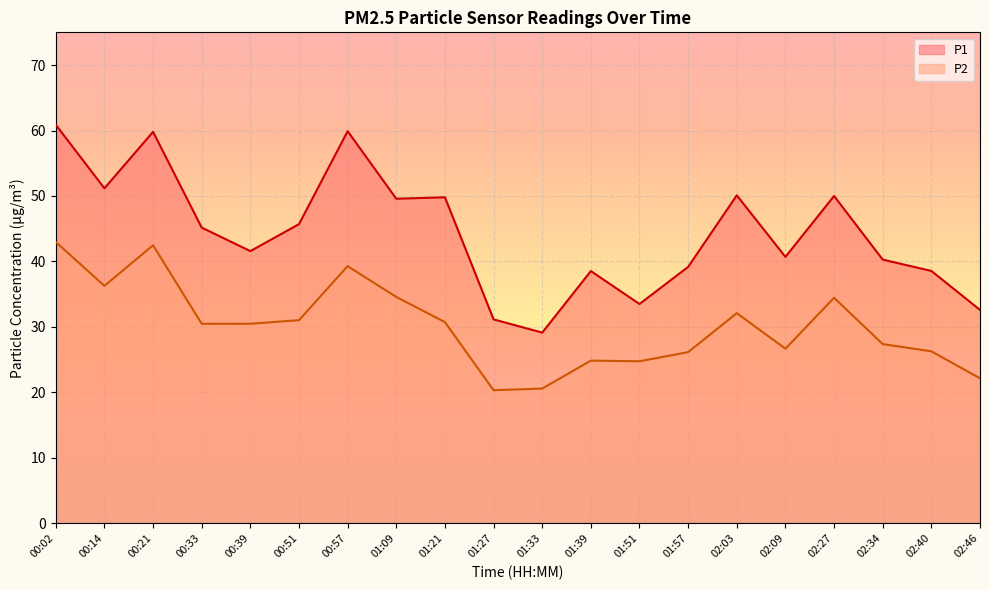

How many interior local valleys does the P1 series have?

6